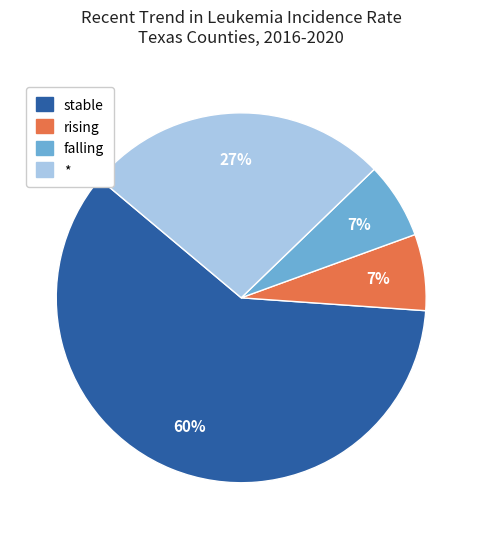

How many segments does this pie chart have?

4